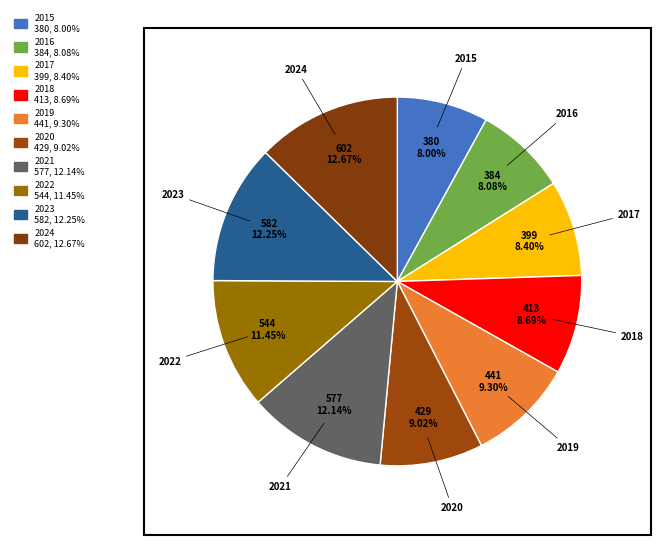

How many segments does this pie chart have?

10